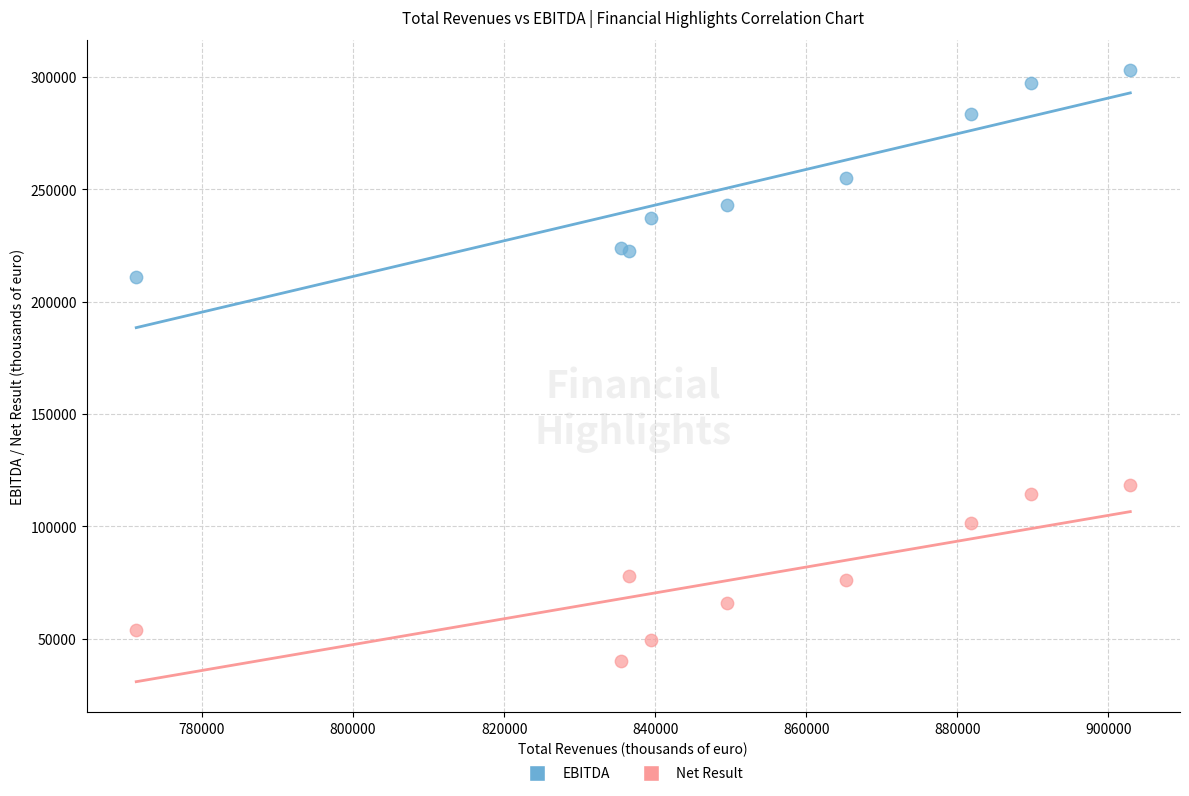

Across all series, what Y value is closest to 171438?

210785